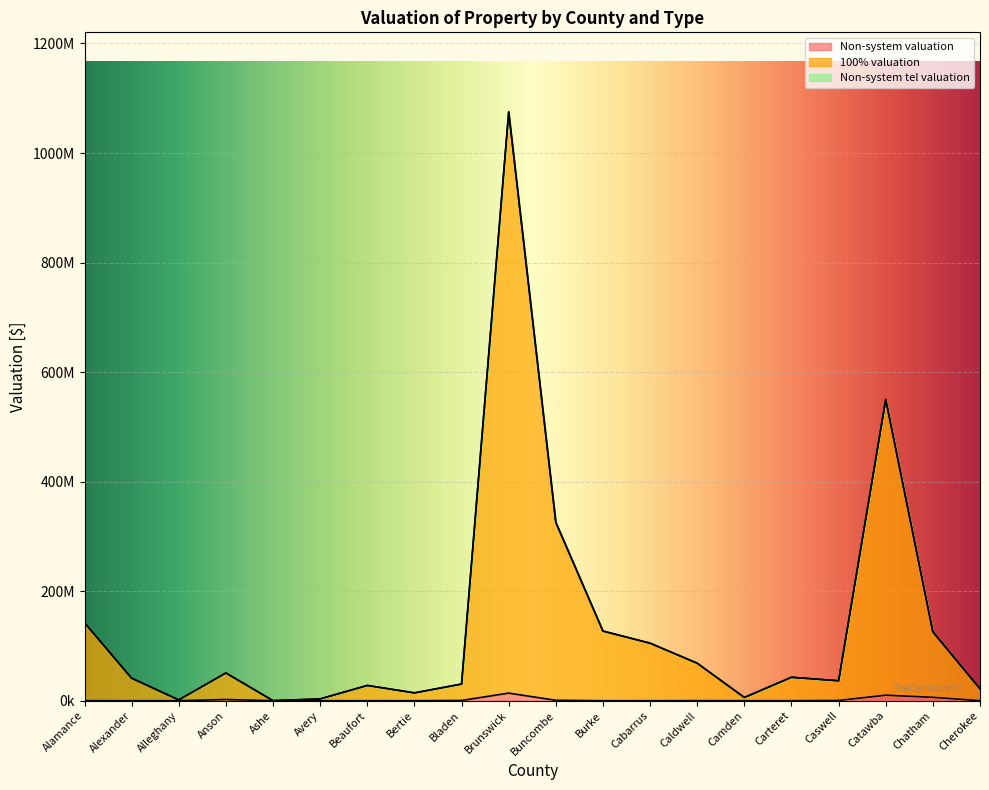

What is the label of the 2nd point from the right?

Chatham